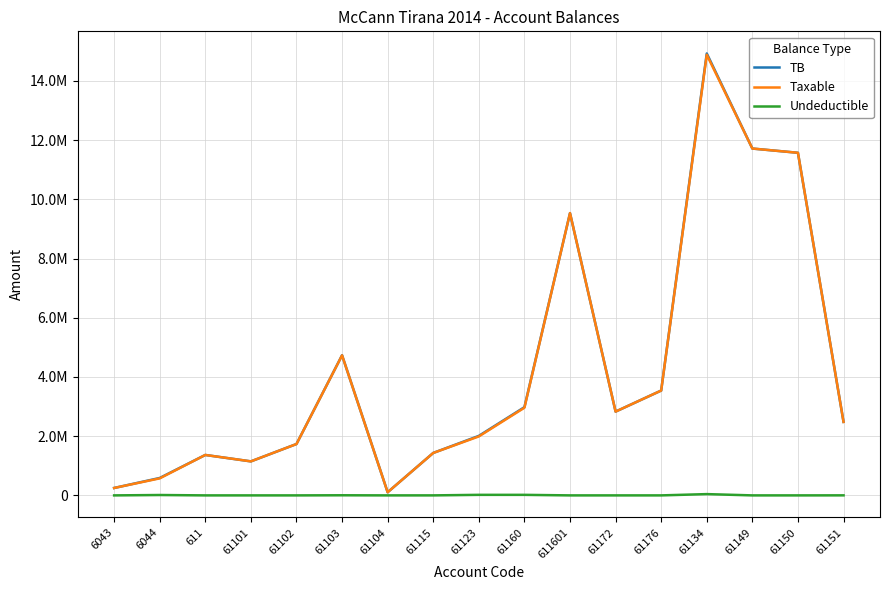

Does the chart have visible grid lines?

Yes